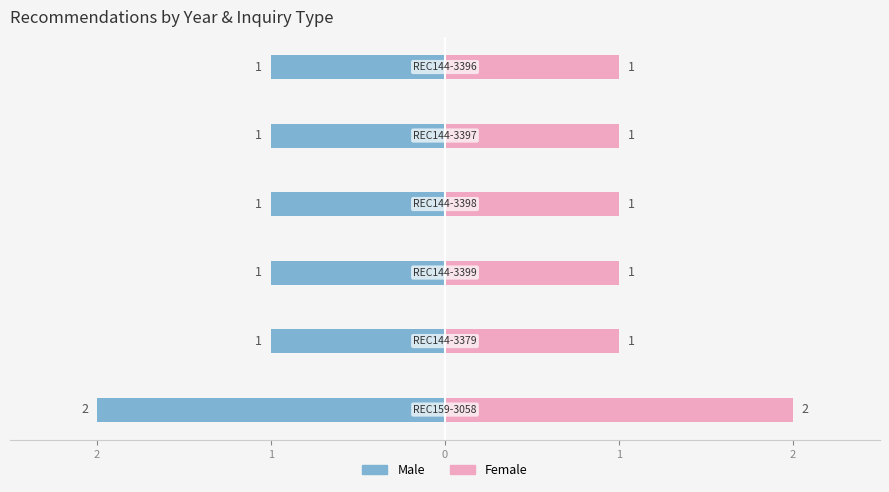

Reading right to left, what are all the values shown in this chart?

Male: 2=-1	1=-1	0=-1	1=-1	2=-1	3=-2
Female: 2=1	1=1	0=1	1=1	2=1	3=2